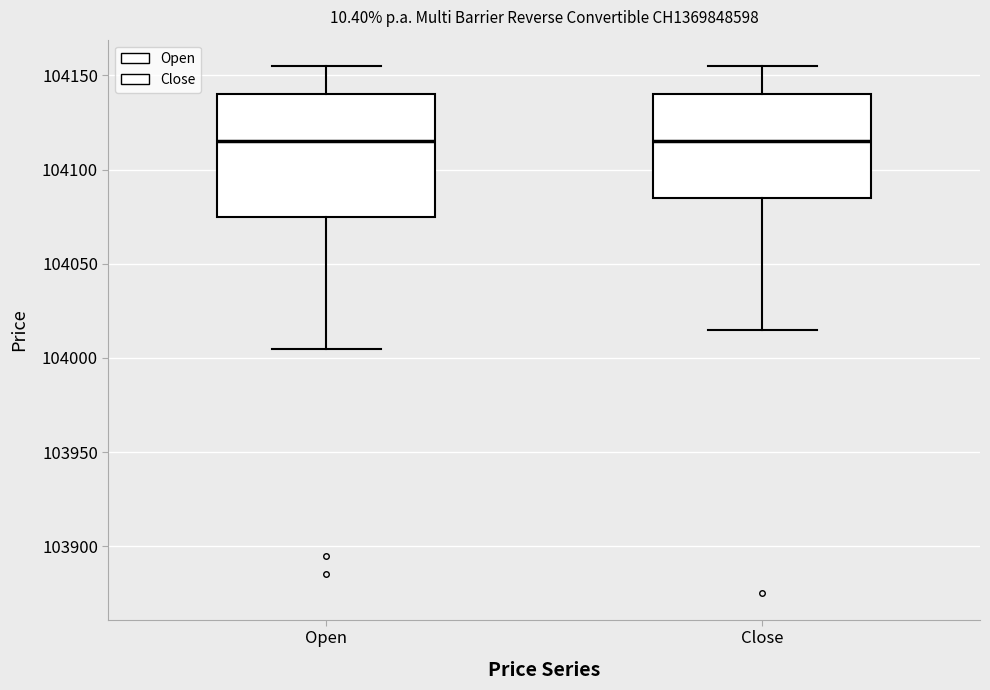

Reading left to right, read every box against the y-axis: the position of its median line, the range the box covers, and the ends of its whiskers. The values are not printed on the chart, so give them approximately, as read against the axis.

Open: median 104115, box 104075 to 104140, whiskers 104005 to 104155
Close: median 104115, box 104085 to 104140, whiskers 104015 to 104155